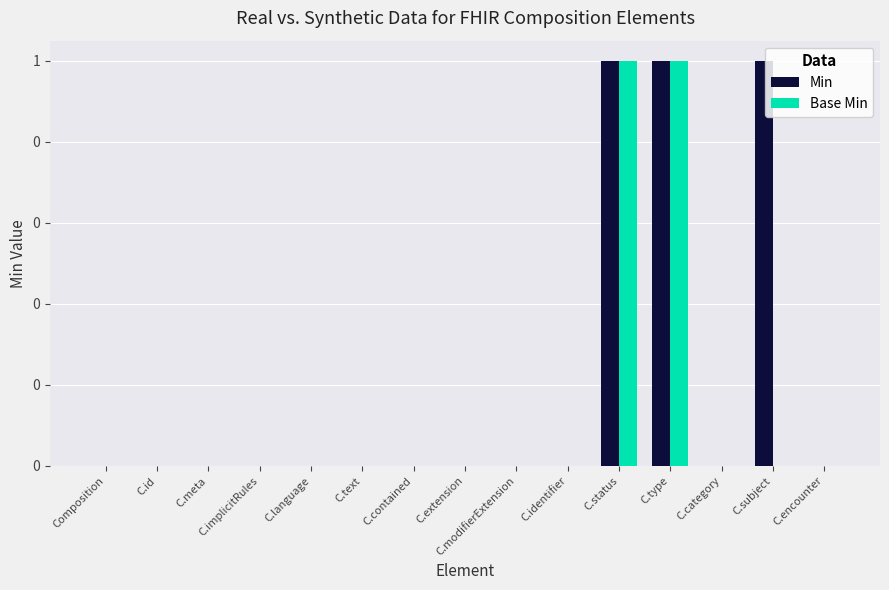

Are the bars horizontal?

No